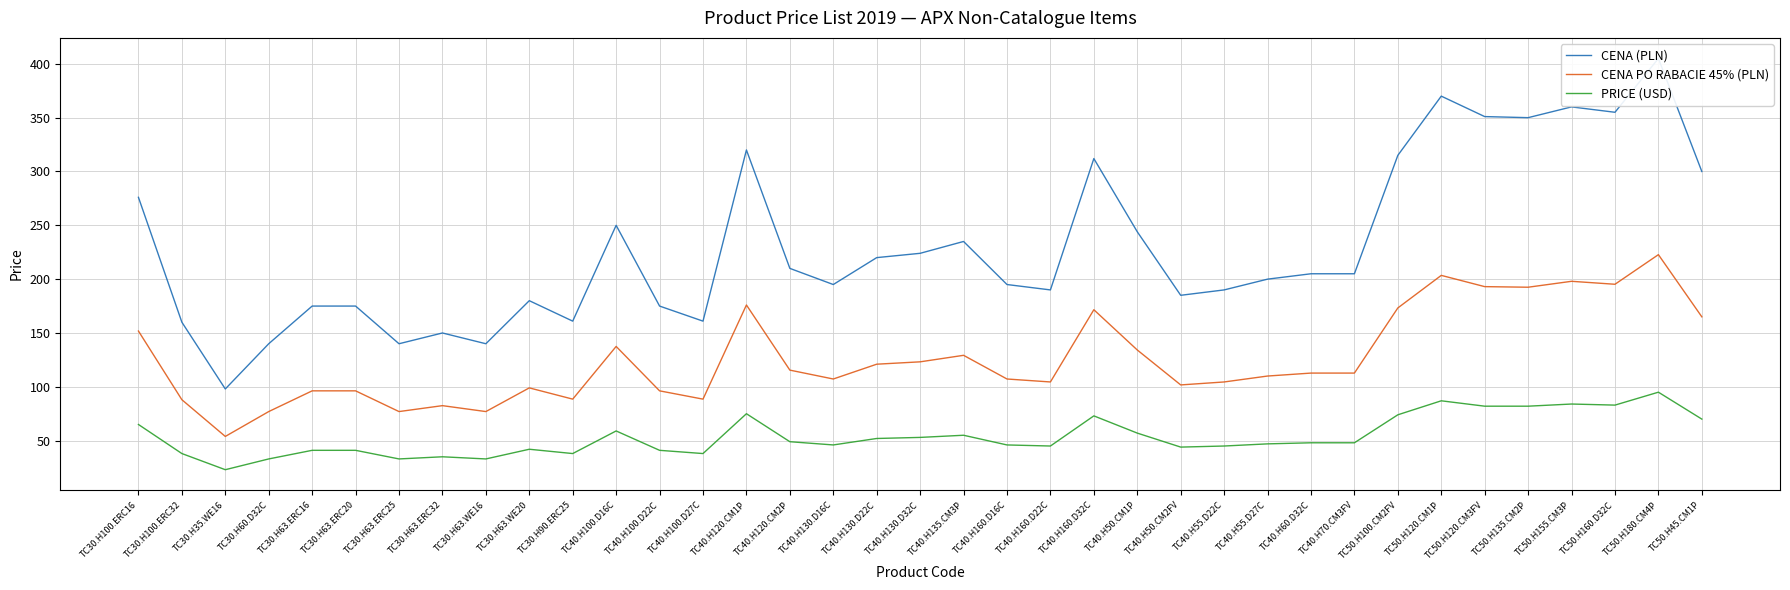

What is the spread (max minus min) of values at TC40.H55.D22C?

145.0